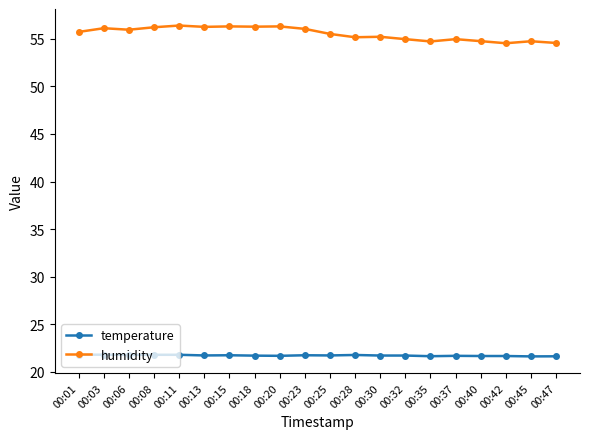

Count the number of categories in the chart.

20